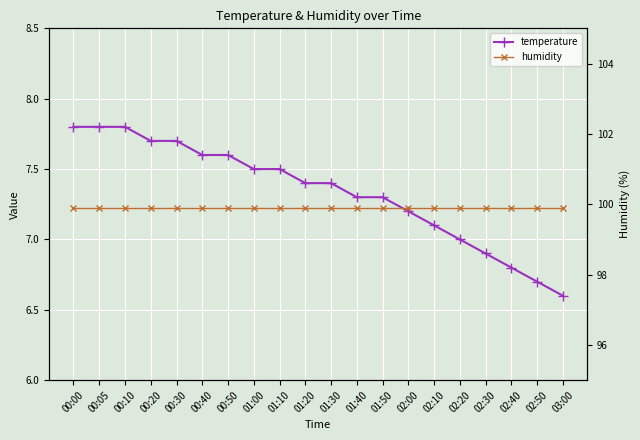

True or false: humidity and temperature intersect in this chart.

False